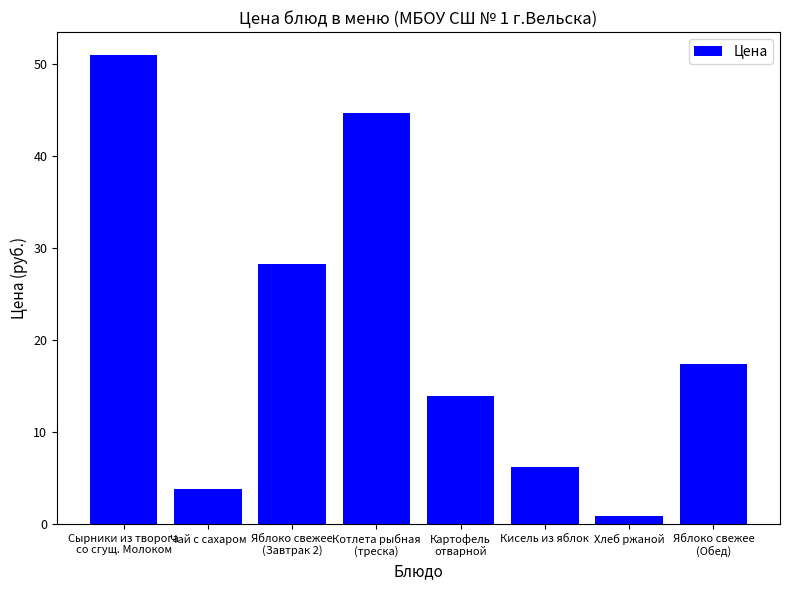

Read the value at Чай с сахаром.

3.8